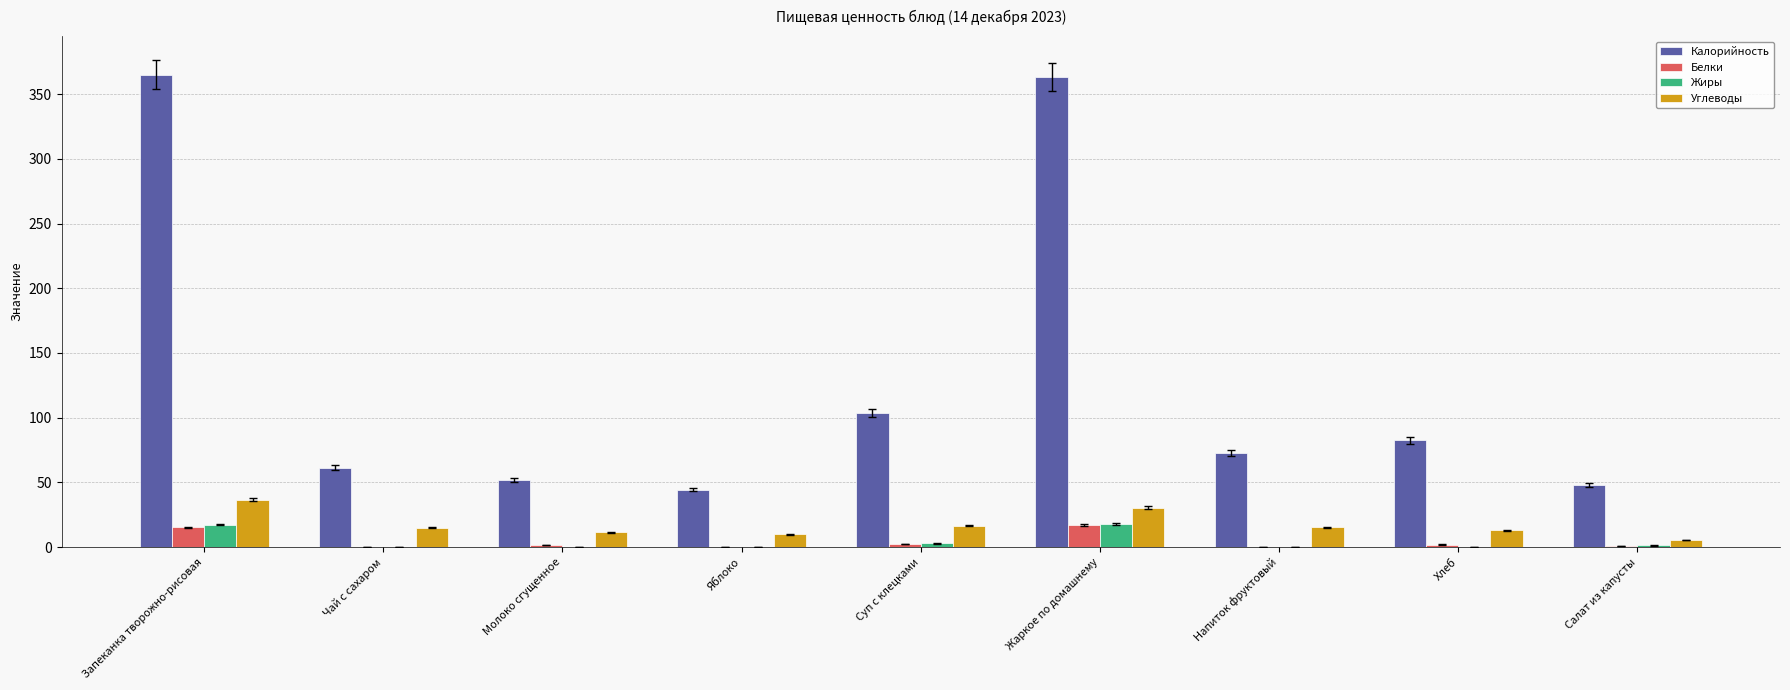

Which series changed the most between Чай с сахаром and Жаркое по домашнему?

Калорийность